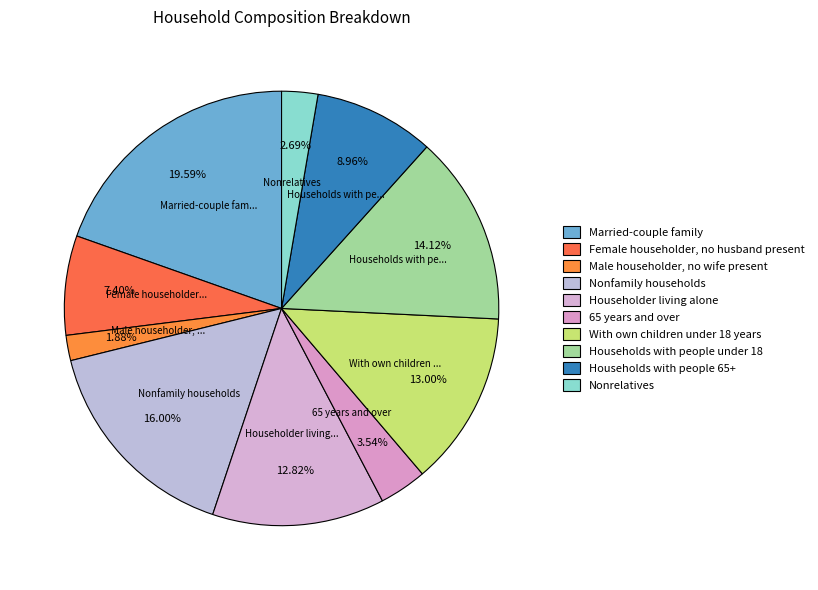

What percentage is the Nonrelatives slice, to the nearest percent?

3%